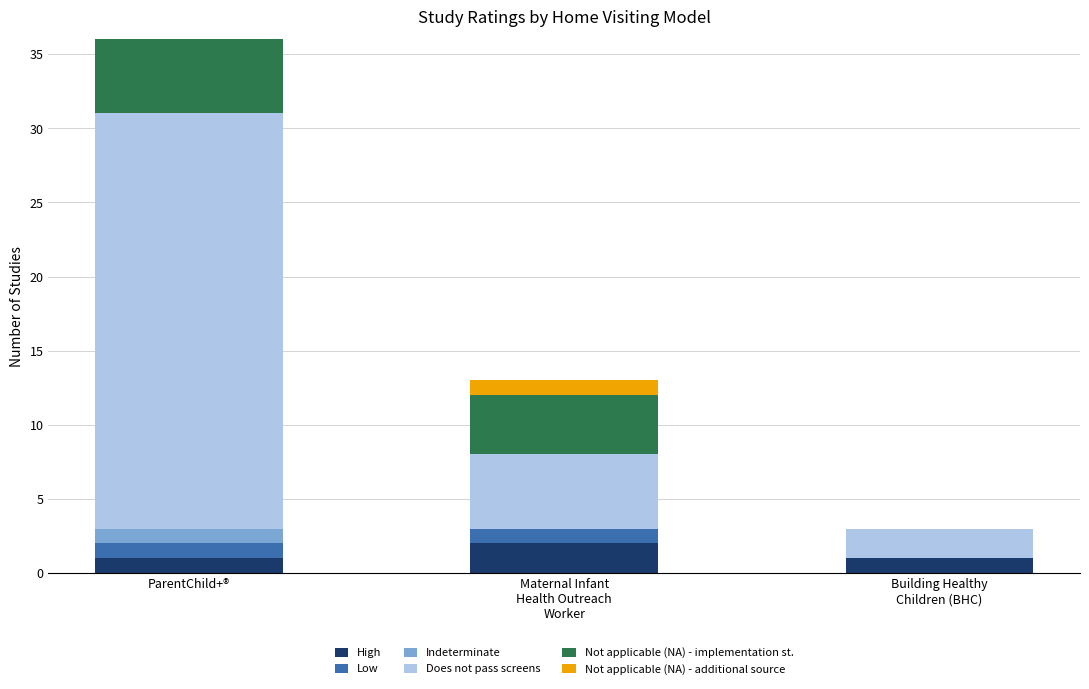

At which category is the sum across all series the highest?

ParentChild+®